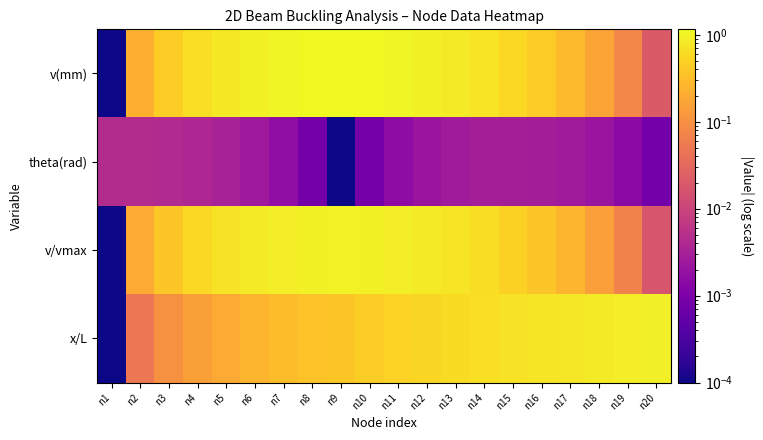

Which series has the largest total across all categories?

v(mm)